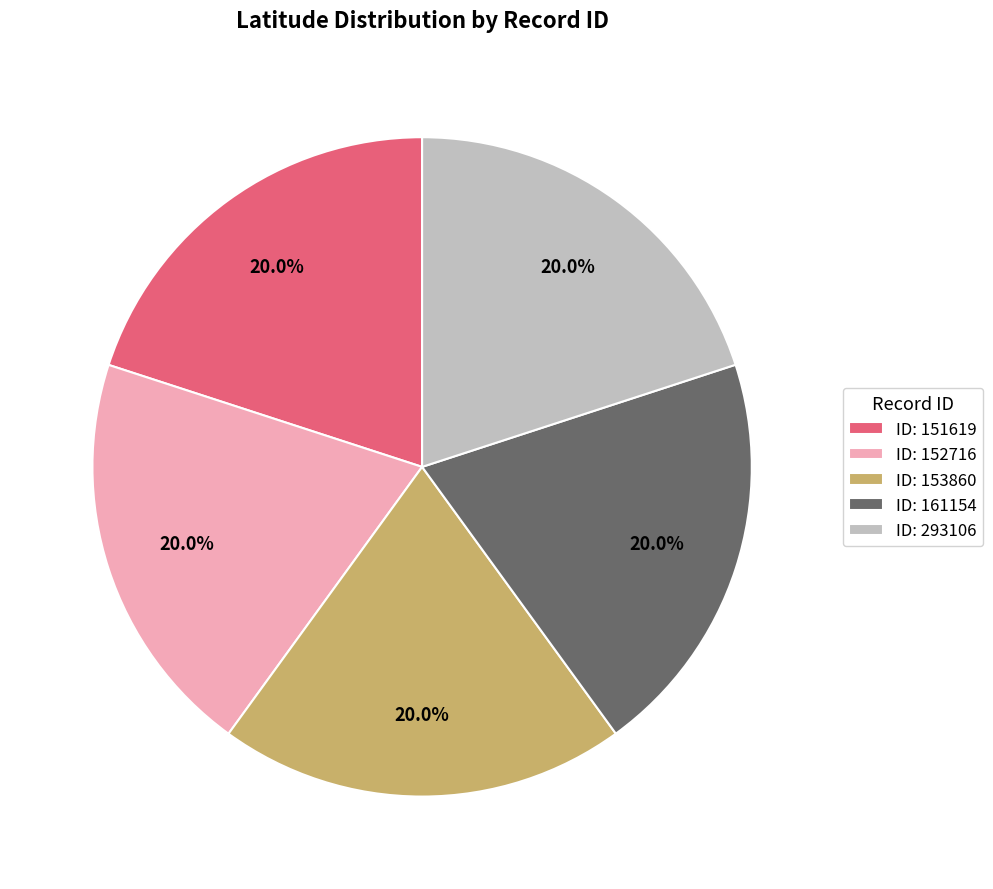

Does ID: 152716 account for over 50% of the chart?

No